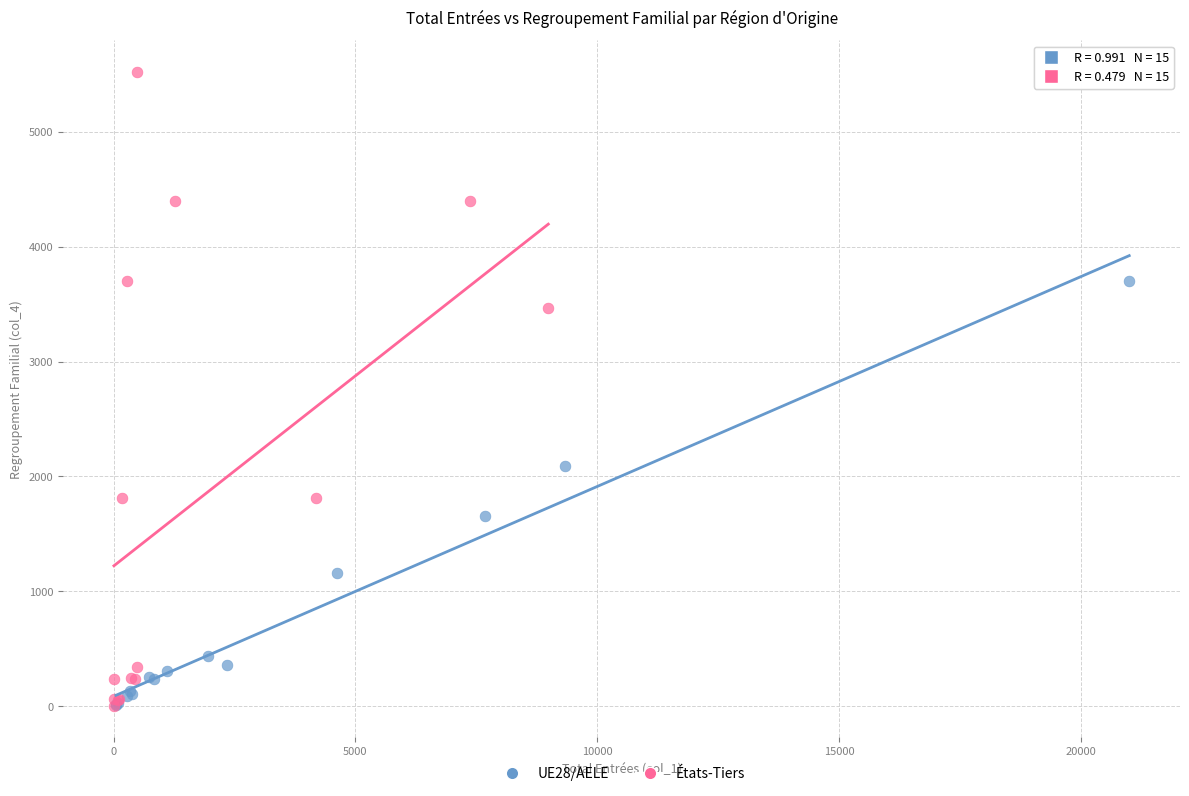

Which series has the largest Y range (max minus min)?

États-Tiers